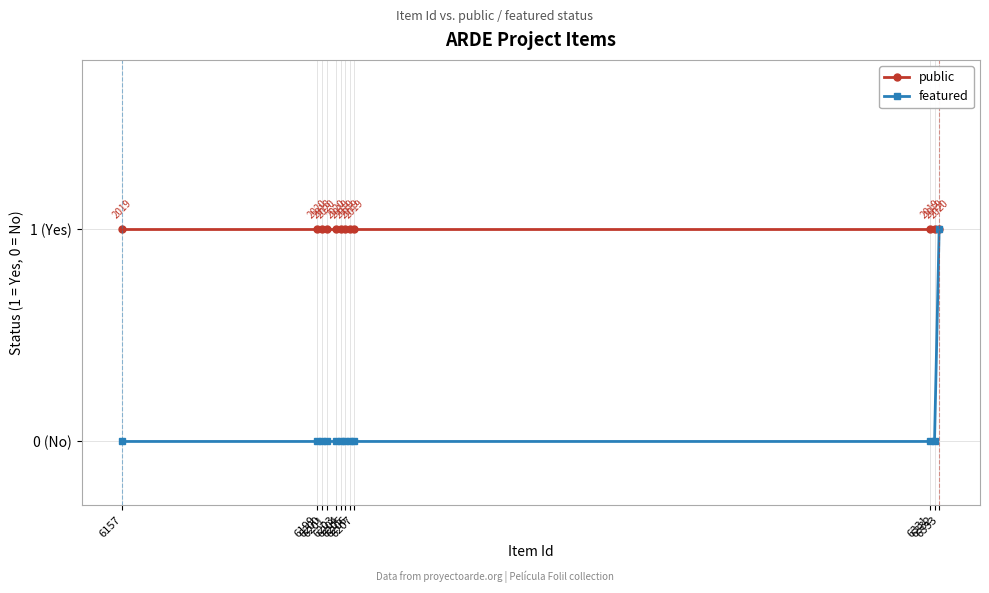

How many lines are shown in the chart?

2